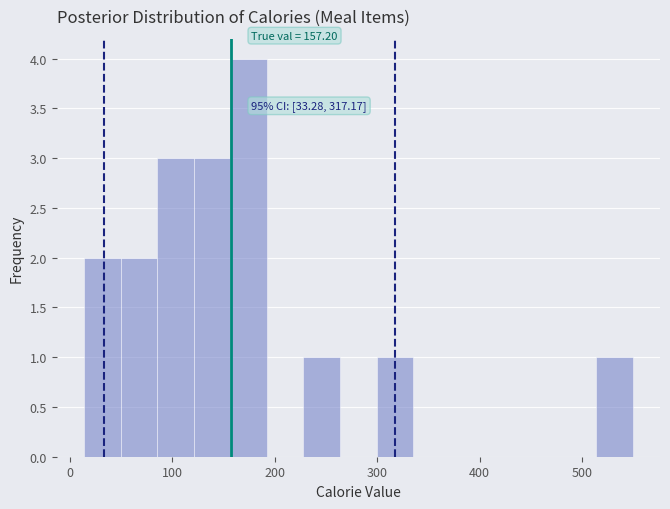

Around what value on the x-axis is the tallest bar? Give the approximate position of its centre, as read against the axis.

170